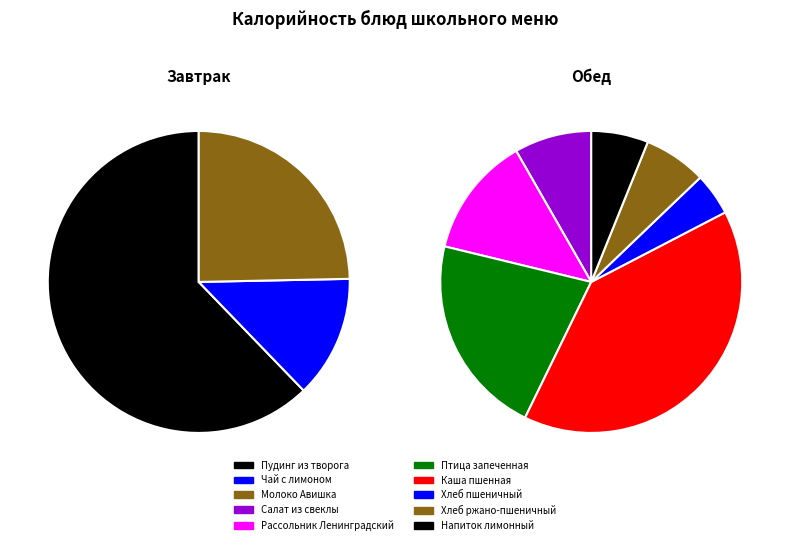

Between Пудинг из творога and Напиток лимонный, which is larger?

Пудинг из творога